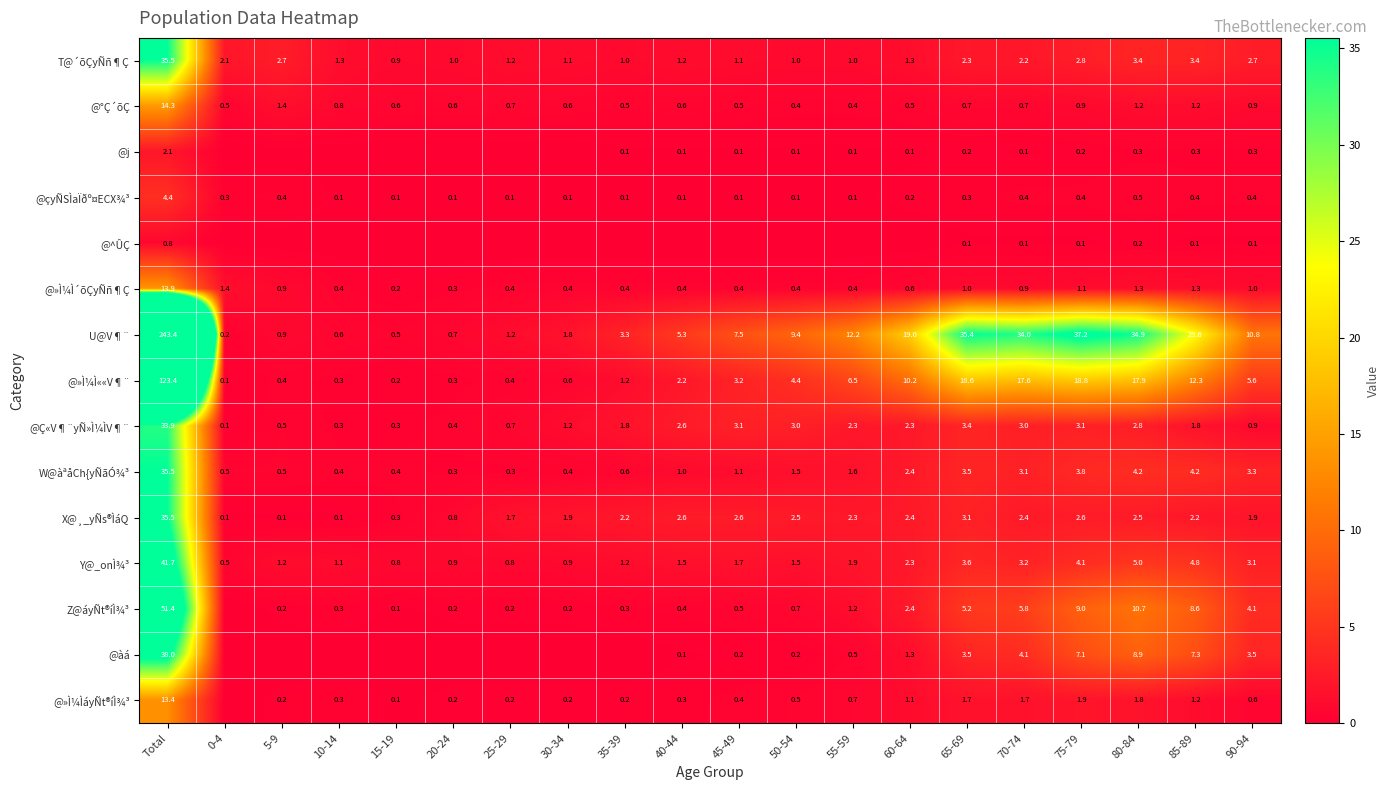

What is the maximum value for W@àªåCh{yÑãÓ¾³?

35.5